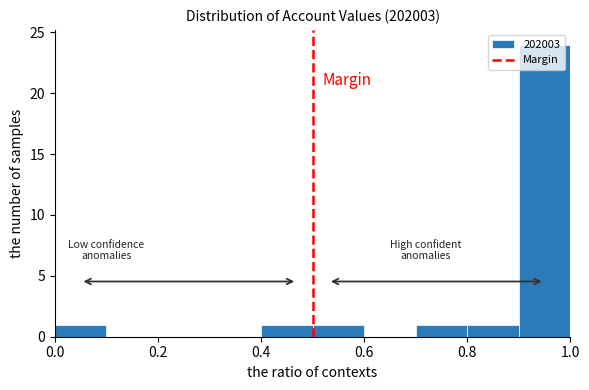

Reading left to right, transcribe this chart: for each bar, give the range it covers on the x-axis and its height. The values are not printed on the chart, so give them approximately, as read against the axis.

0.0 to 0.1: 1
0.1 to 0.2: 0
0.2 to 0.3: 0
0.3 to 0.4: 0
0.4 to 0.5: 1
0.5 to 0.6: 1
0.6 to 0.7: 0
0.7 to 0.8: 1
0.8 to 0.9: 1
0.9 to 1.0: 24